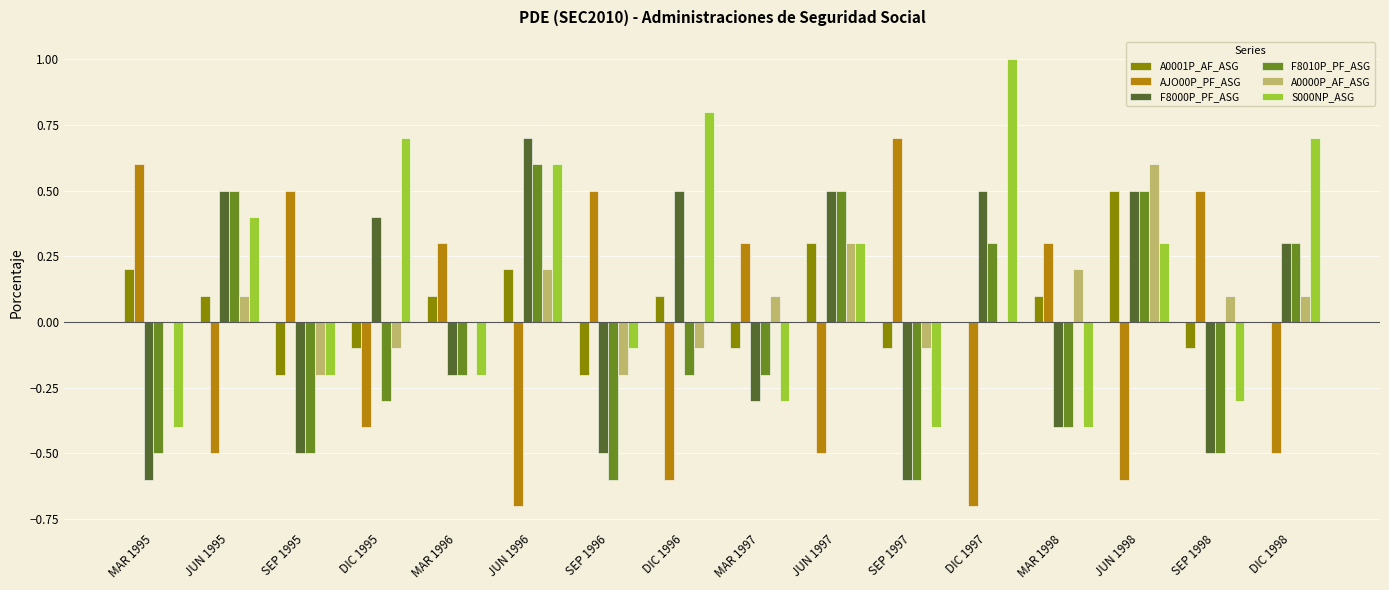

The S000NP_ASG series shows 1.2 at DIC 1998. True or false?

False